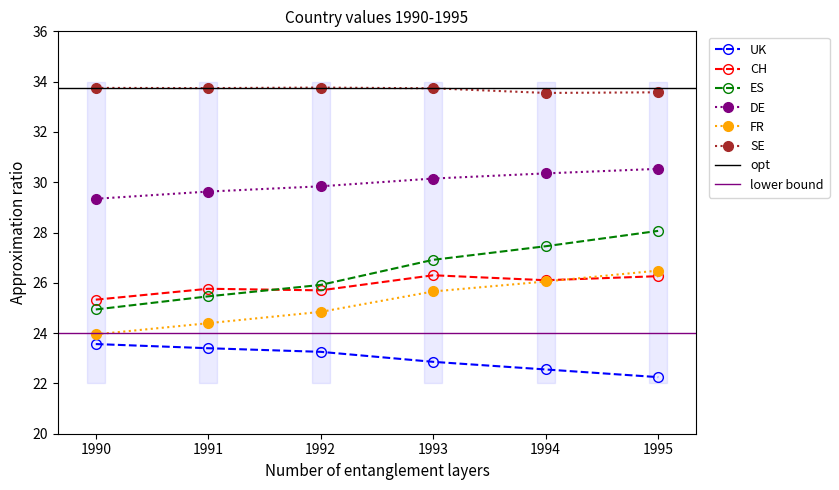

Between 1990 and 1992, which series saw the biggest shift?

ES